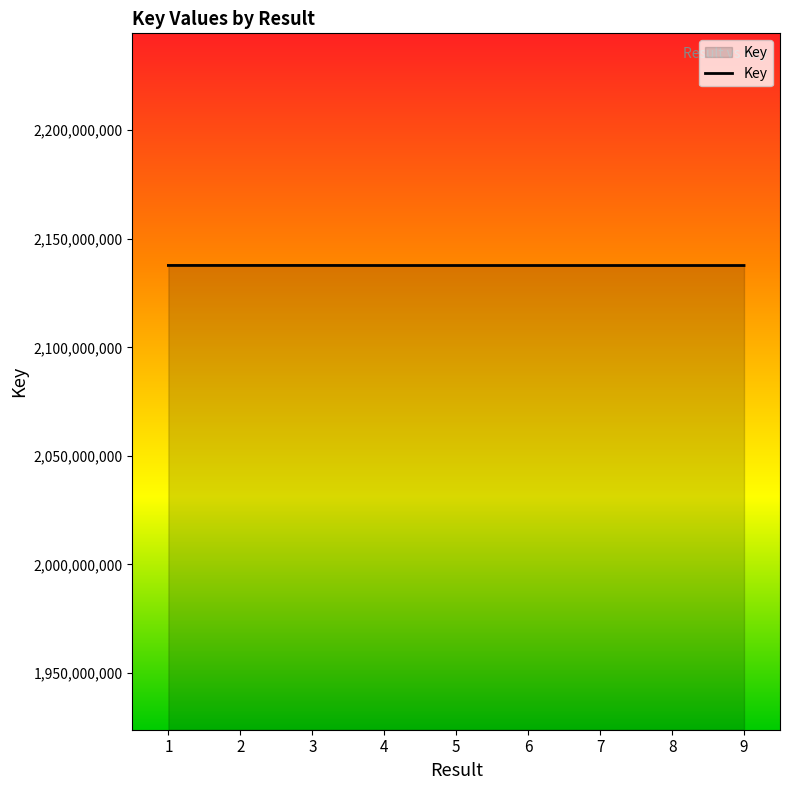

What is the sum of the values at 1 and 9?

4275385410